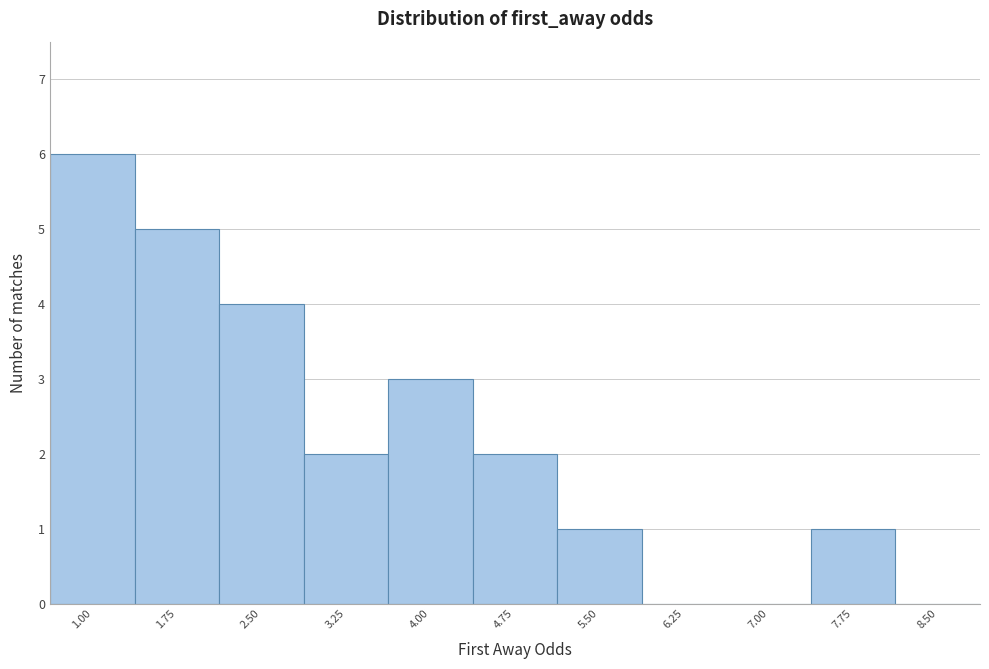

Reading left to right, extract all data points from this chart.

1.00=6	1.75=5	2.50=4	3.25=2	4.00=3	4.75=2	5.50=1	6.25=0	7.00=0	7.75=1	8.50=0